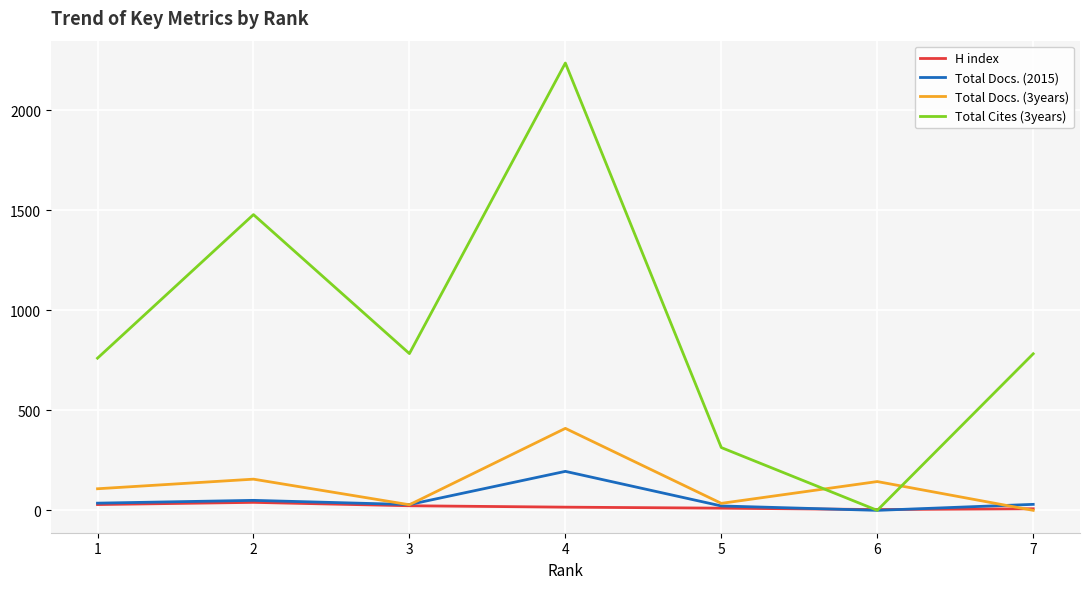

Which series has the largest total across all categories?

Total Cites (3years)